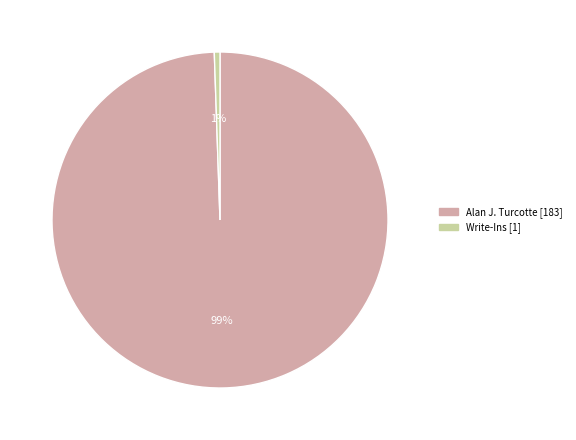

Which has a higher value, Alan J. Turcotte or Write-Ins?

Alan J. Turcotte